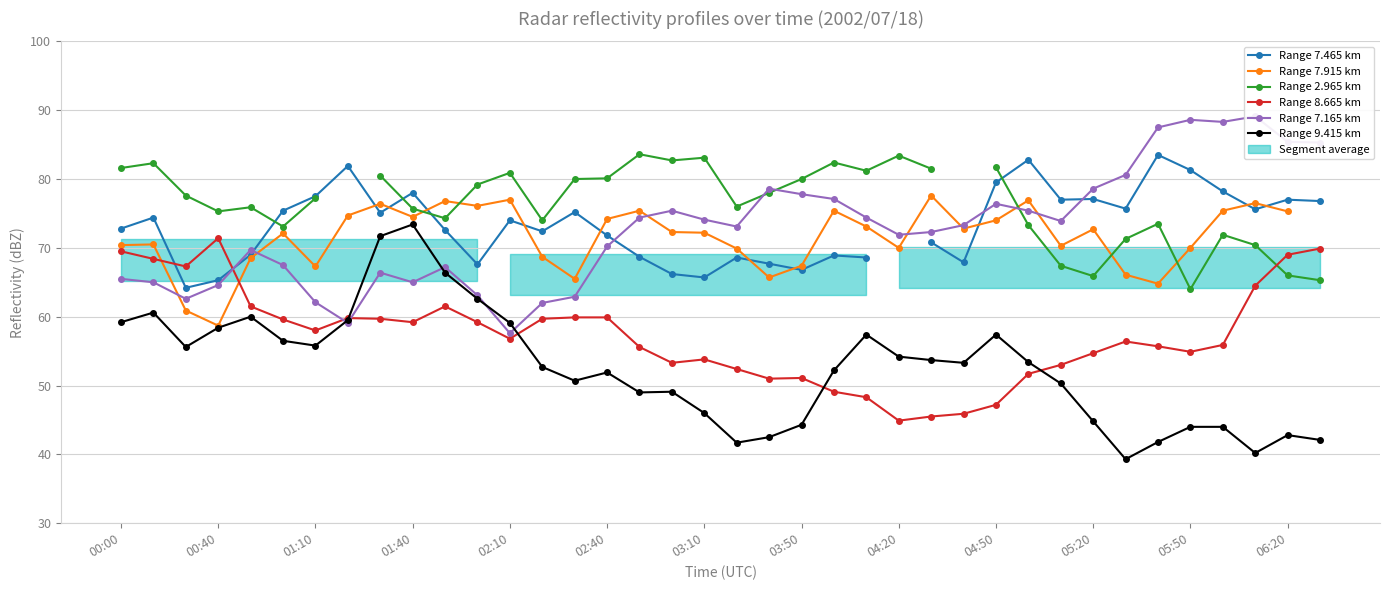

Between which two adjacent categories do Range 2.965 km and Range 7.915 km first intersect?

04:50 and 05:20